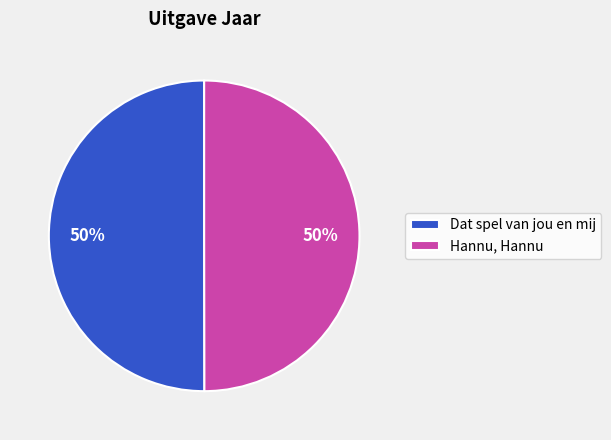

Approximately how many times larger is the value at Hannu, Hannu compared to Dat spel van jou en mij?

1.0